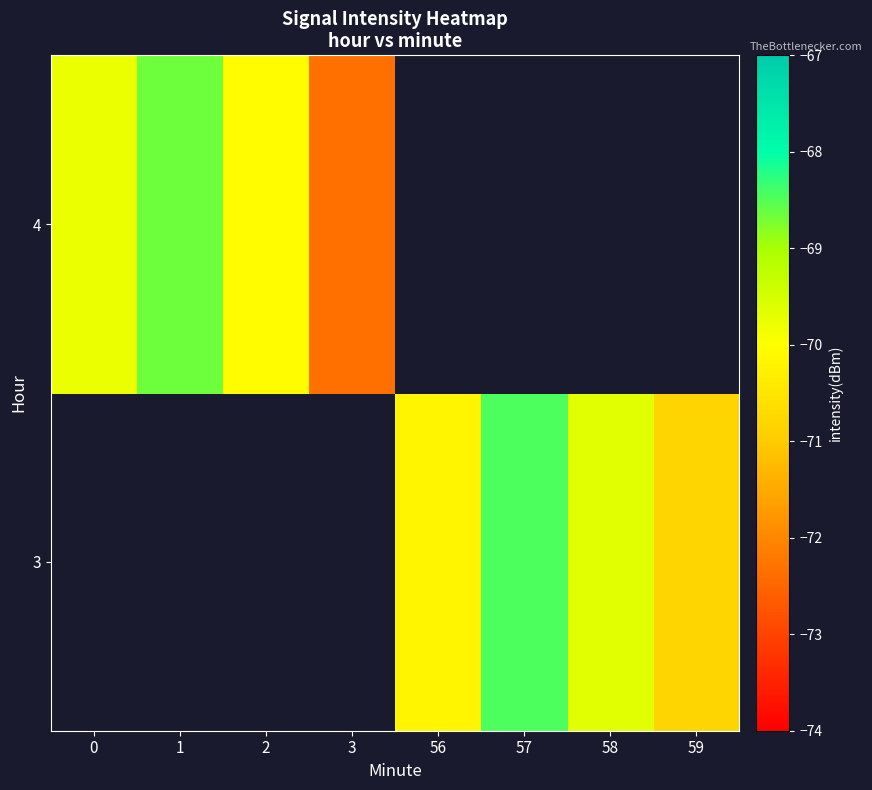

How many negative values does the 4 series have?

4